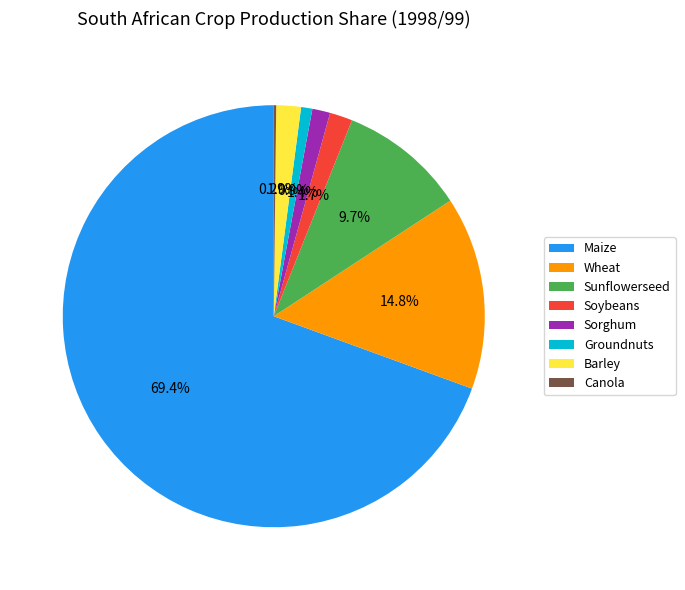

Which slice is the largest?

Maize